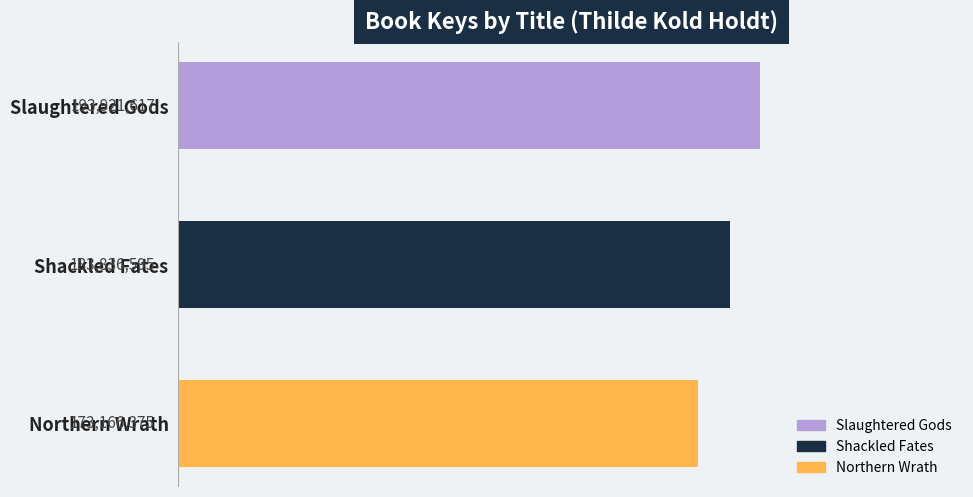

Does the chart contain any negative values?

No